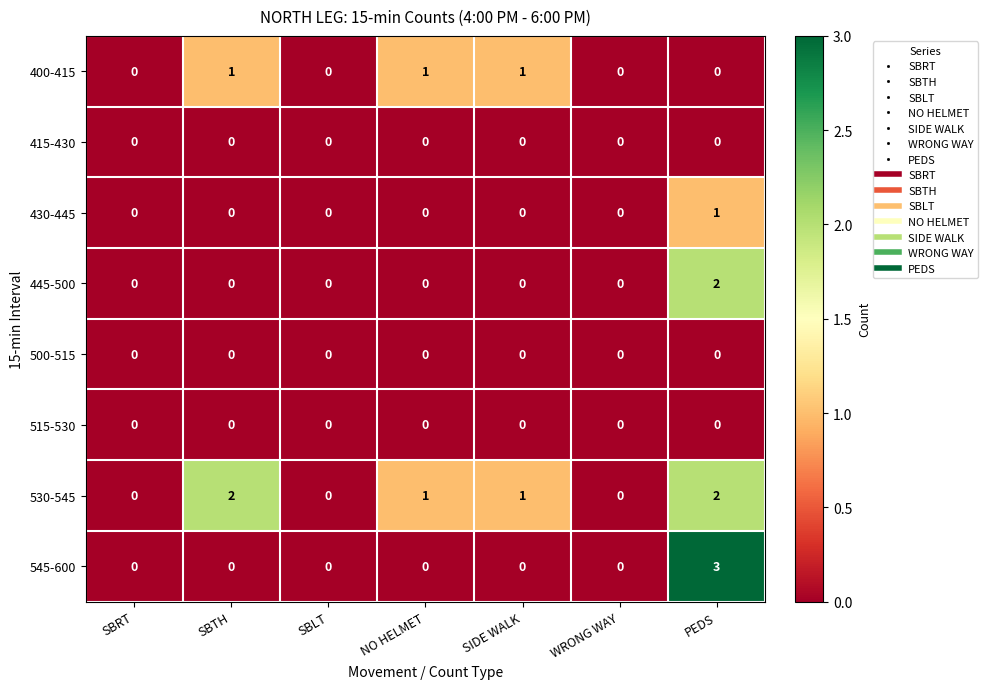

The value of 445-500 at SIDE WALK is 1. True or false?

False